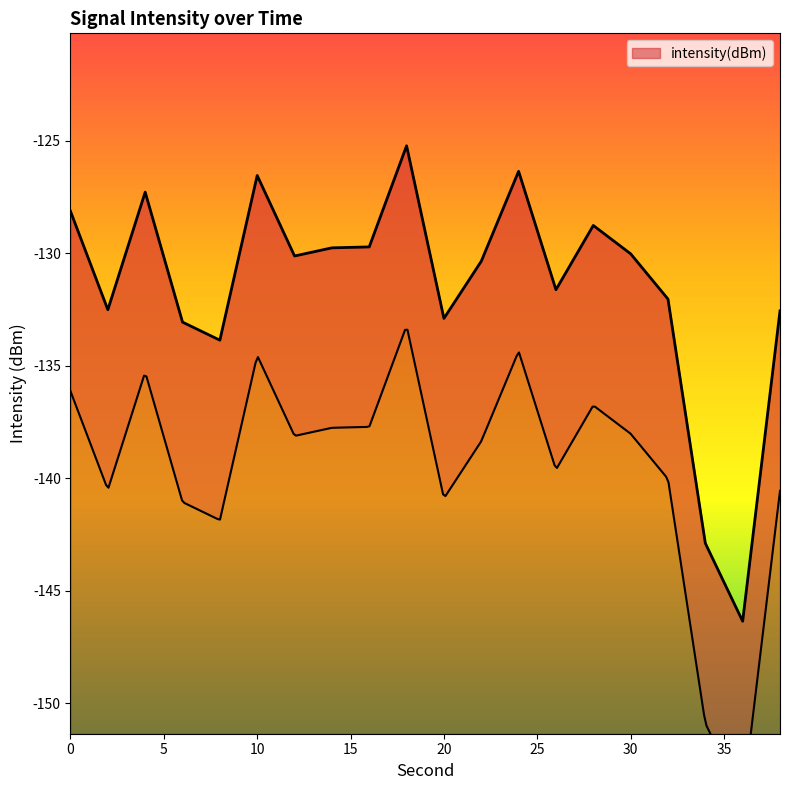

At which label is the value closest to -135?

8